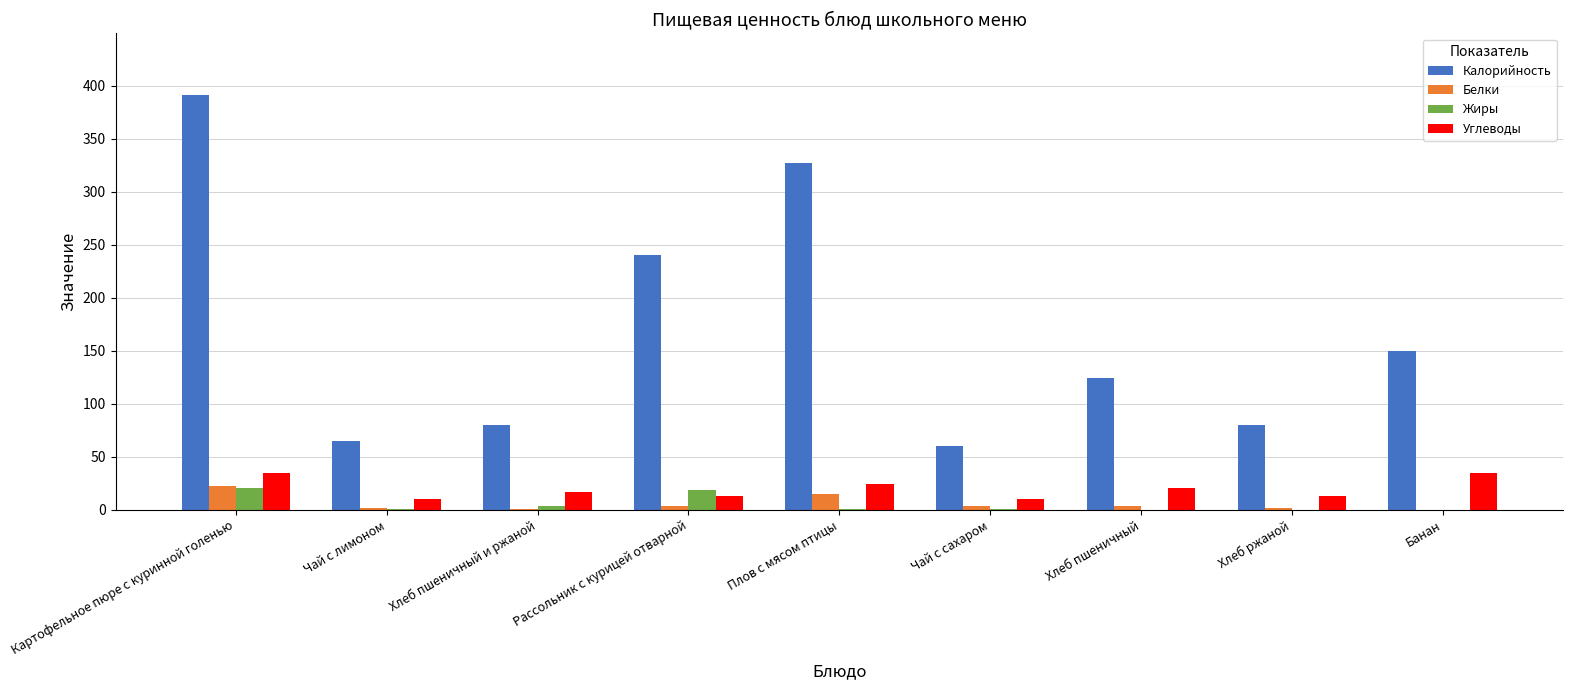

Between Хлеб пшеничный и ржаной and Хлеб пшеничный, which series saw the biggest shift?

Калорийность